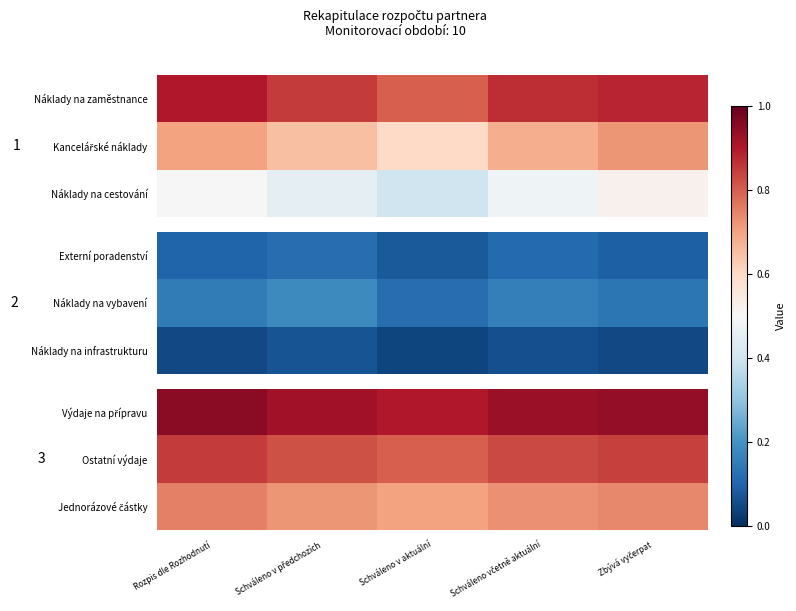

What is the highest value of the Jednorázové částky series?

0.8